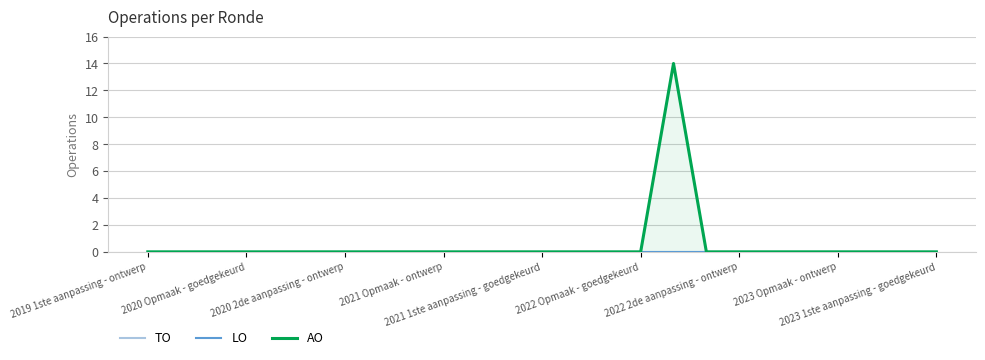

Which series has the widest spread of values?

AO